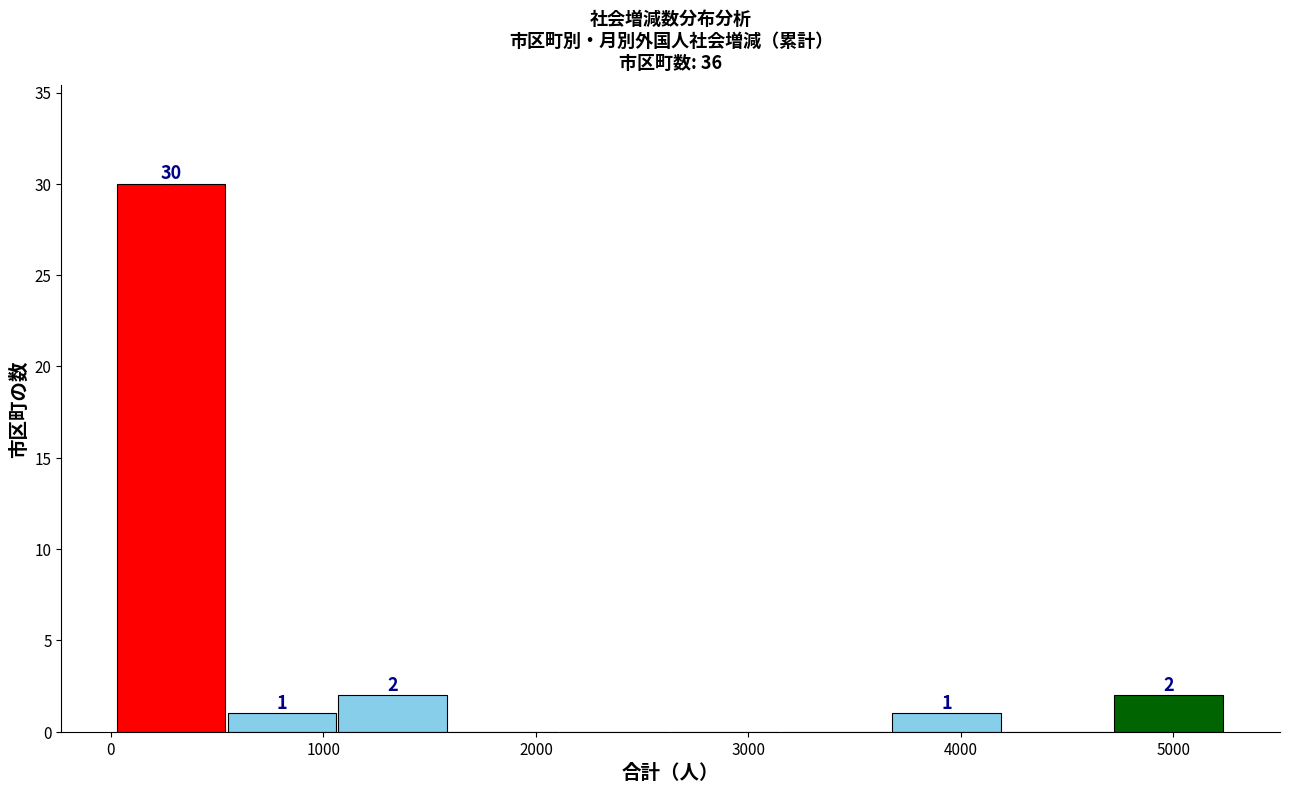

Over which range of the x-axis is the bar tallest?

0 to 500